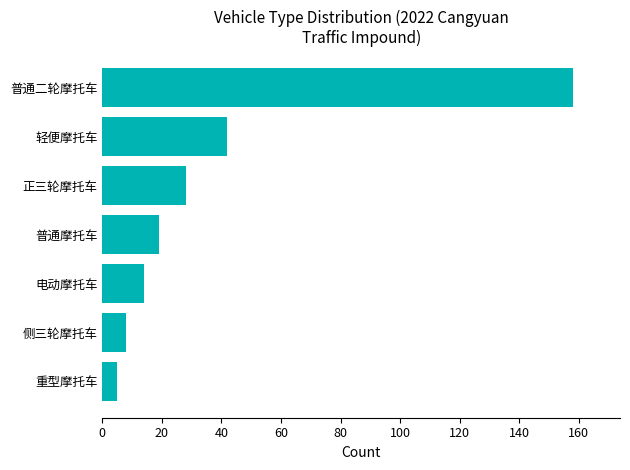

At which label is the value closest to 81?

轻便摩托车